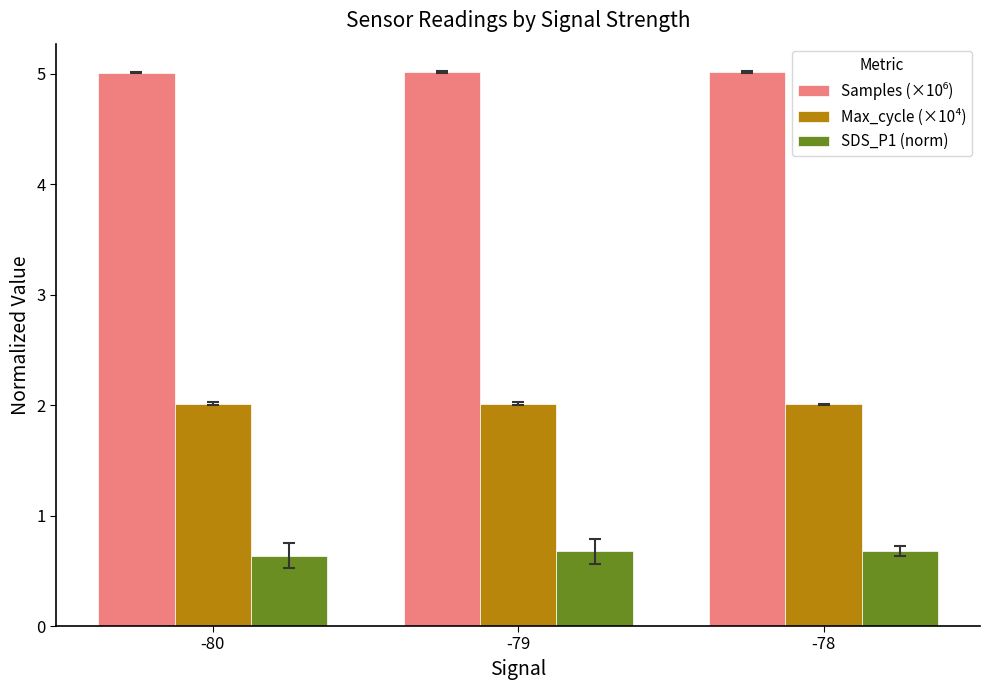

Count the SDS_P1 (norm) values in the range 0 to 1.

3